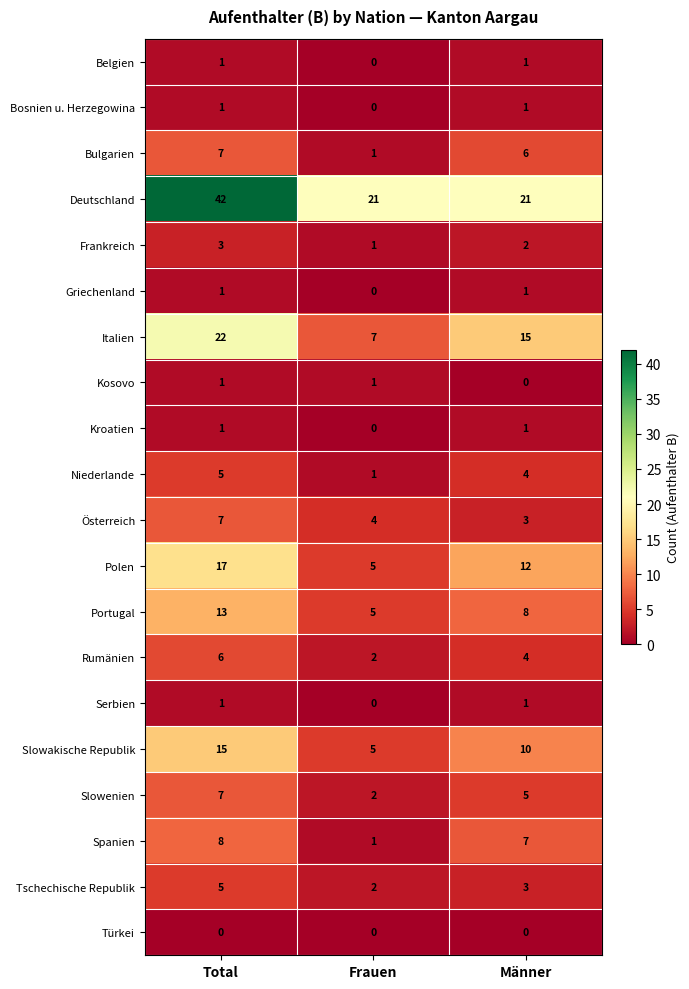

What is the total value across all series at Männer?

105